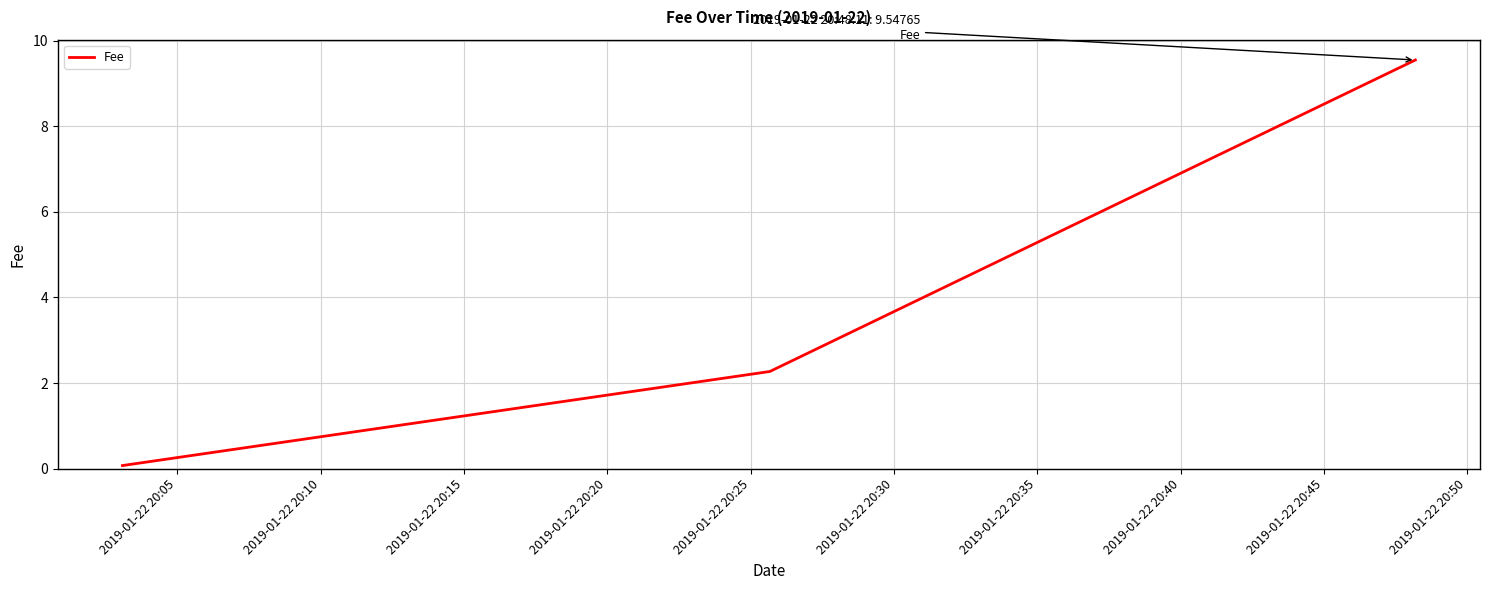

What is the difference between the maximum and minimum values?

9.5